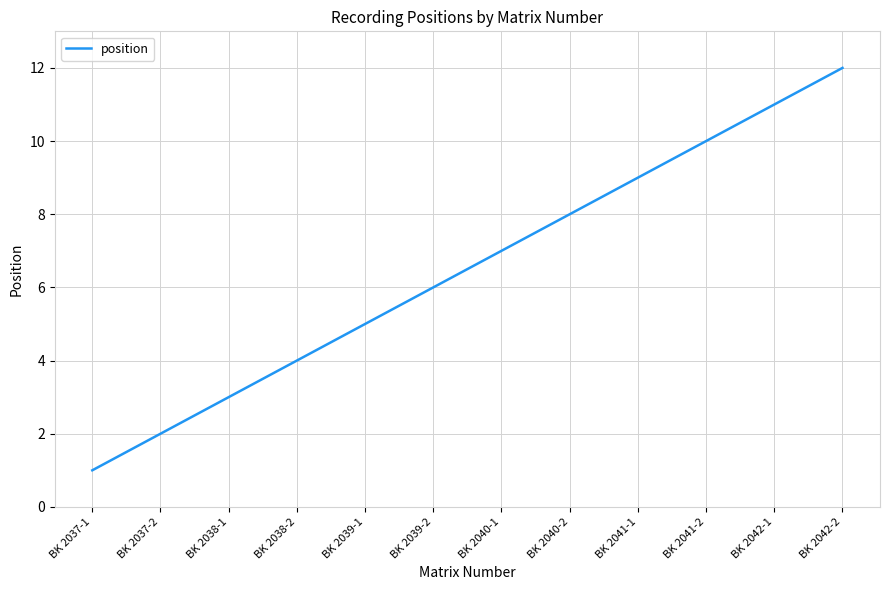

What is the difference between the values at BK 2037-1 and BK 2039-2?

5